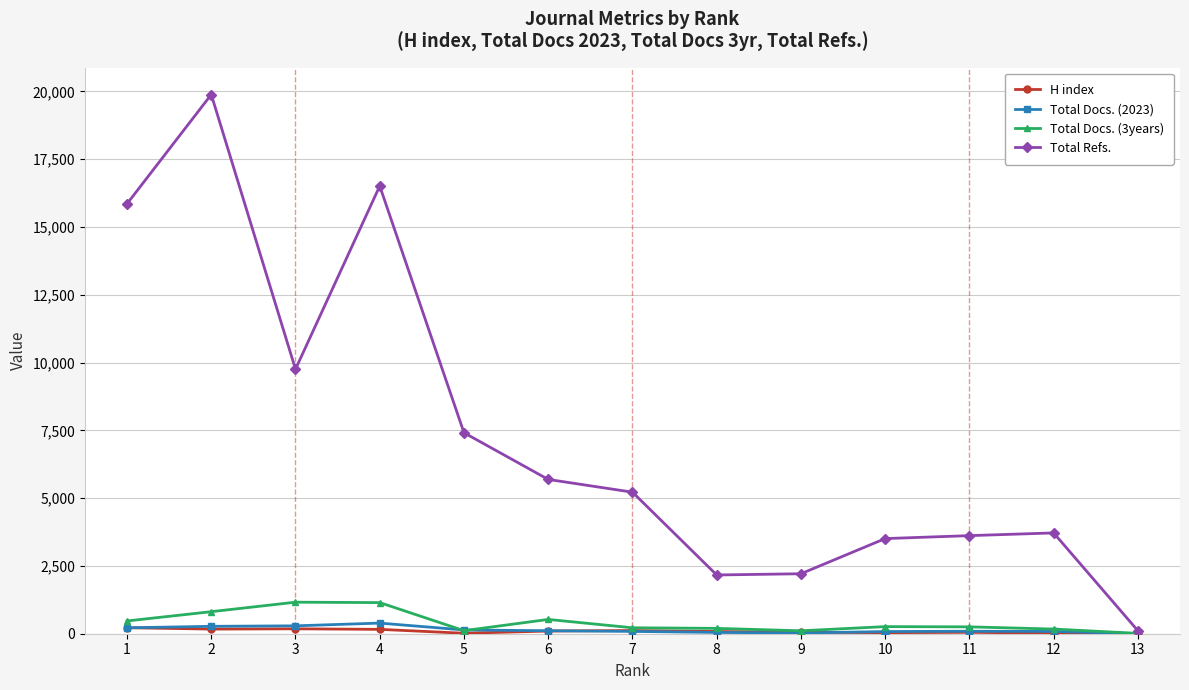

Where is the first local minimum for Total Refs.?

3